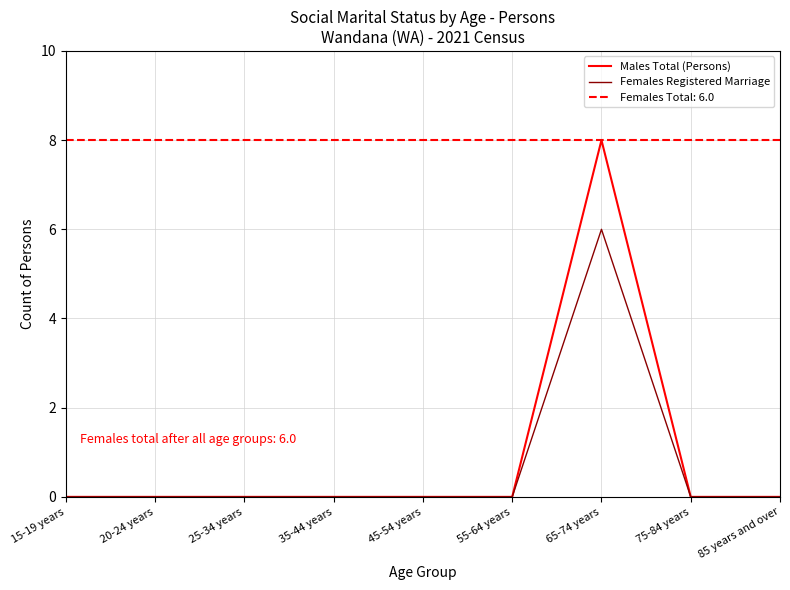

How many categories are shown in the chart?

9